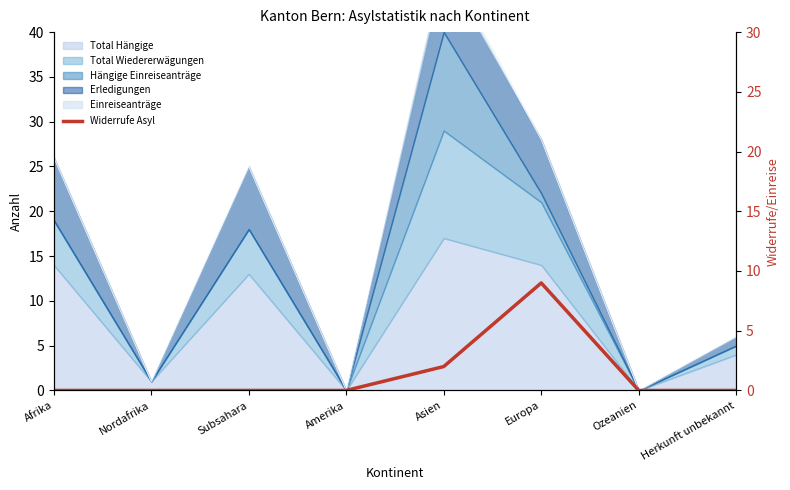

True or false: the data shows 0 at Afrika.

True